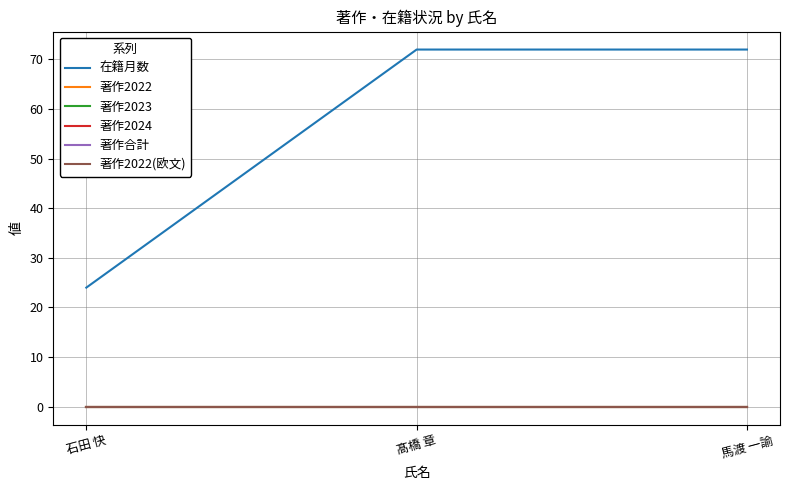

Which has a higher value, 髙橋 章 or 石田 快?

髙橋 章